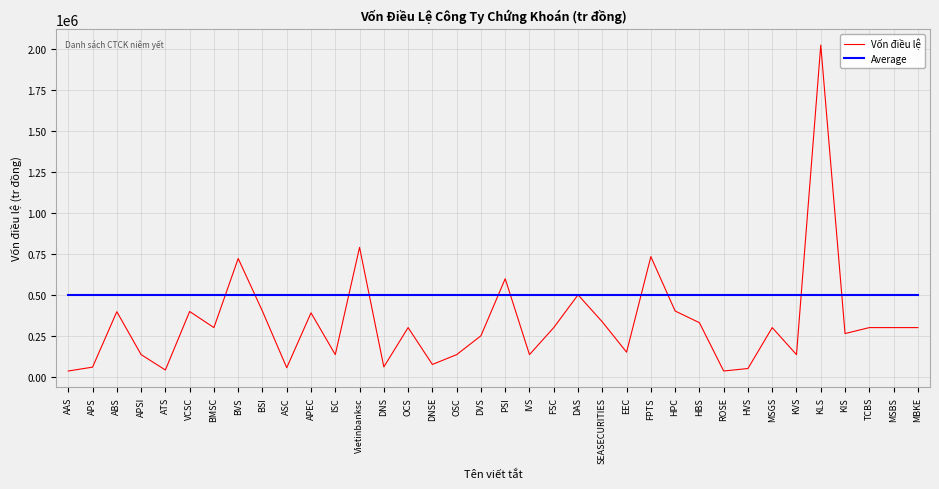

At DNS, list the series in order from smallest to largest.

Vốn điều lệ, Average